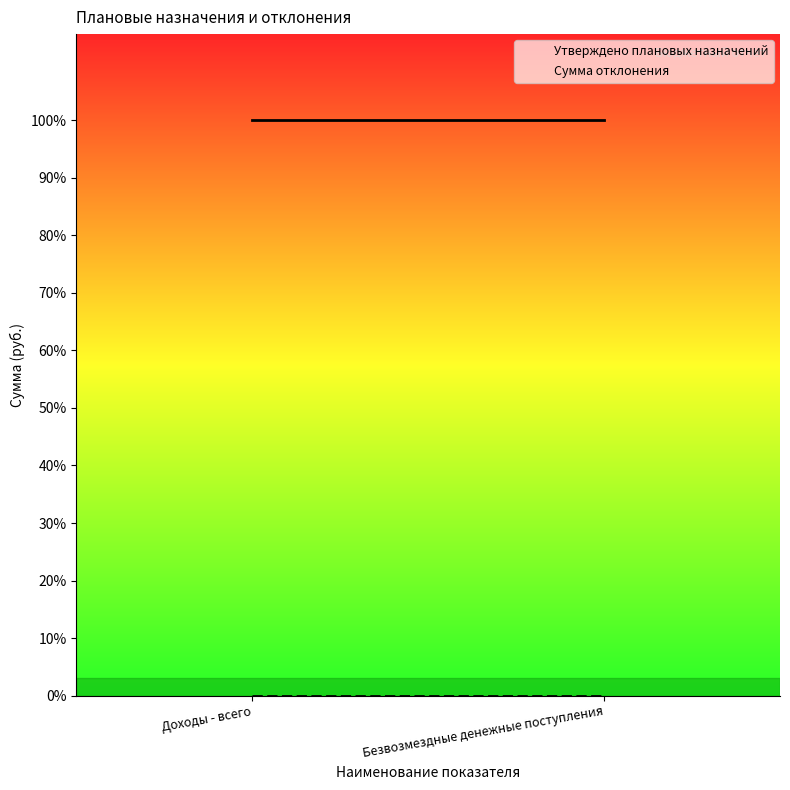

What is the total value across all series at Безвозмездные денежные поступления?

4889072.5